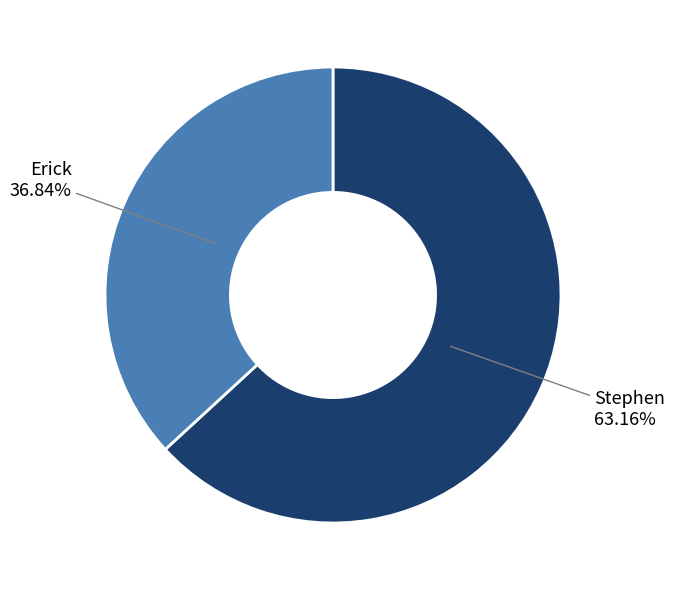

What is the majority slice?

Stephen